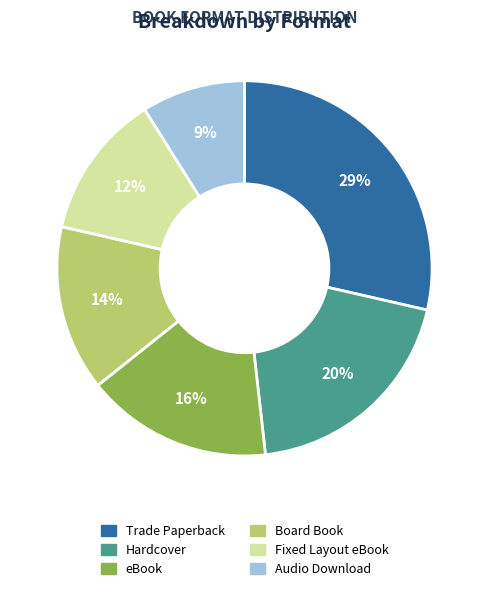

Do Audio Download and Trade Paperback together represent more than half of the pie?

No